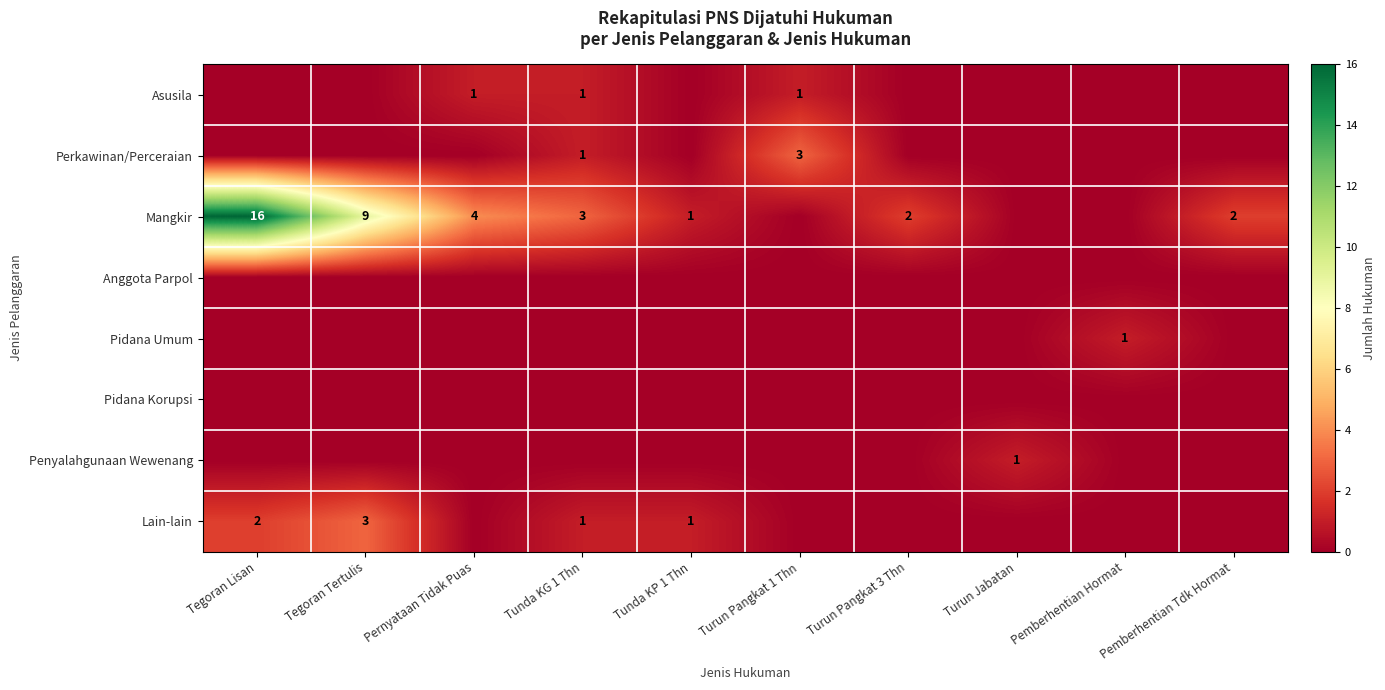

What is the difference between the Perkawinan/Perceraian values at Tegoran Lisan and Tunda KG 1 Thn?

1